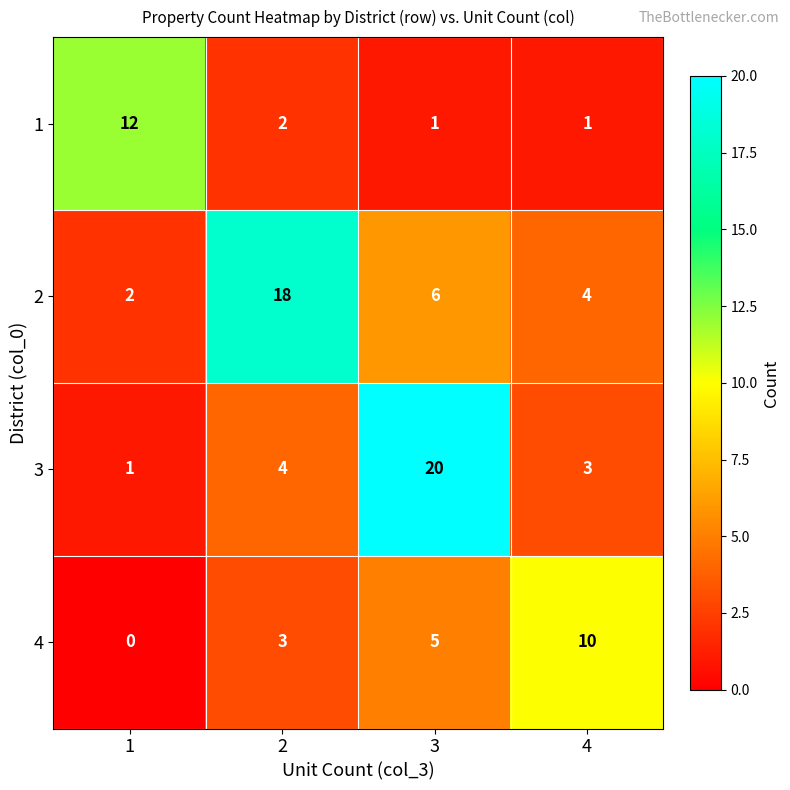

Which category has the highest value across all series?

3